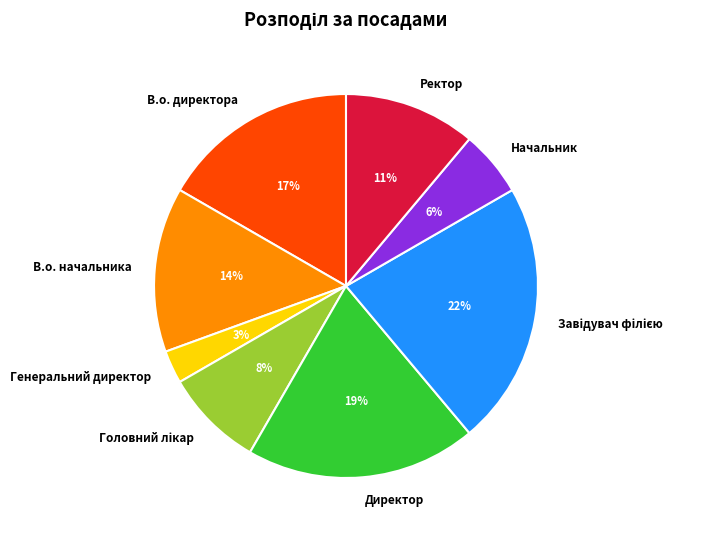

Count the number of slices in the pie.

8